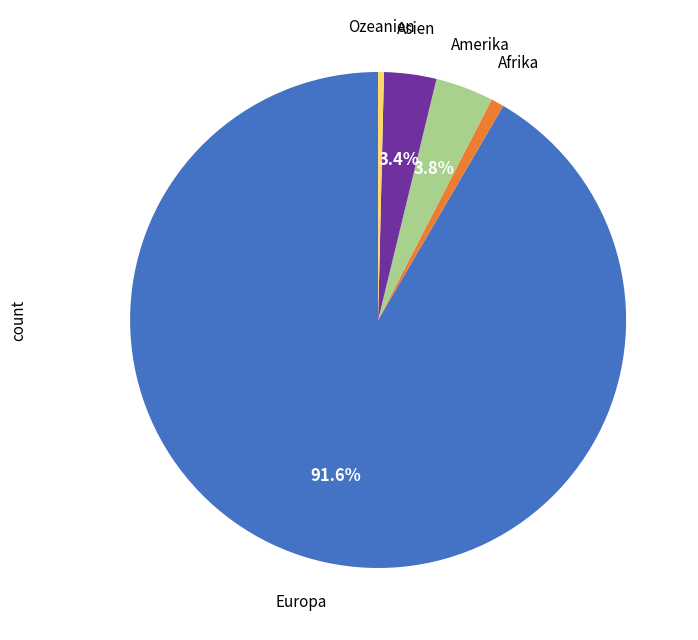

Combined, do Europa and Ozeanien account for over 50%?

Yes